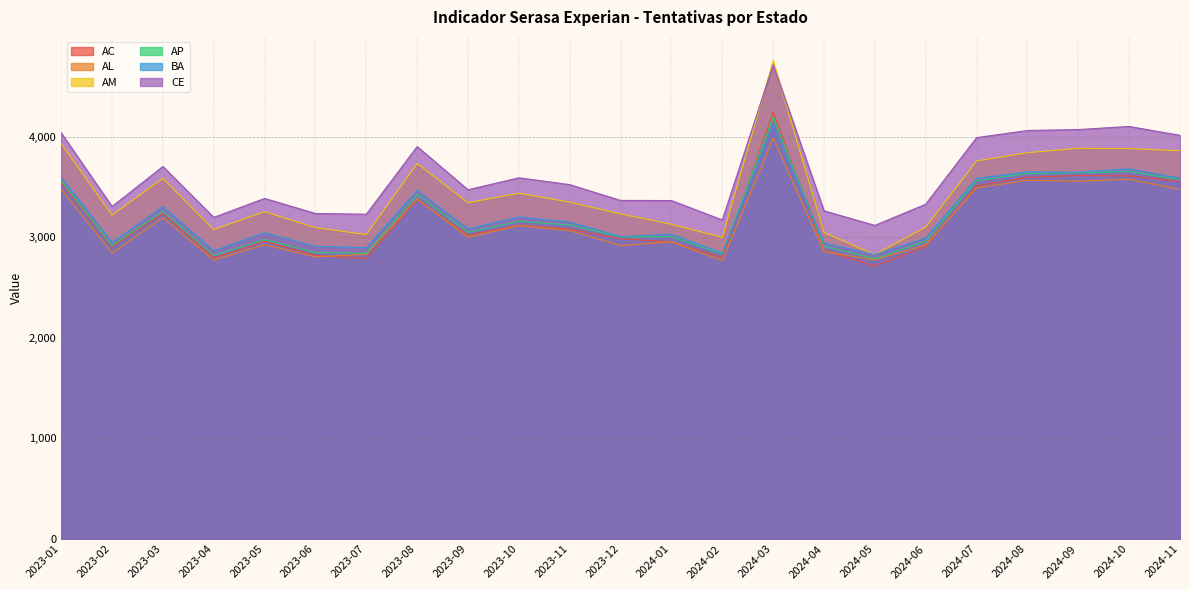

At which label is AP closest to 3491?

2023-08